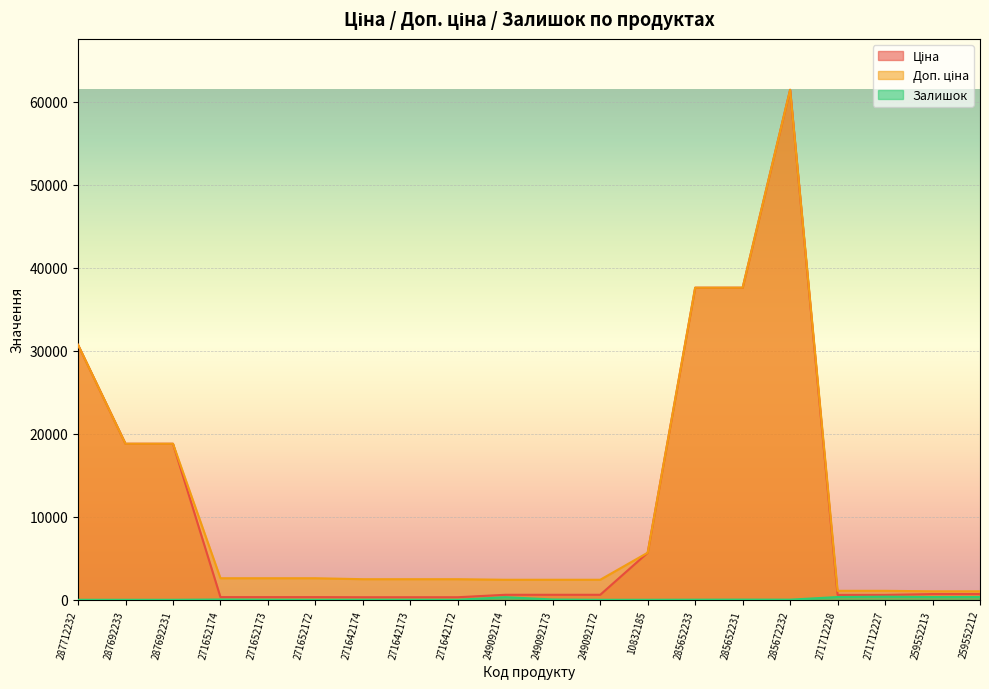

What is the average value of the Залишок series?

93.0